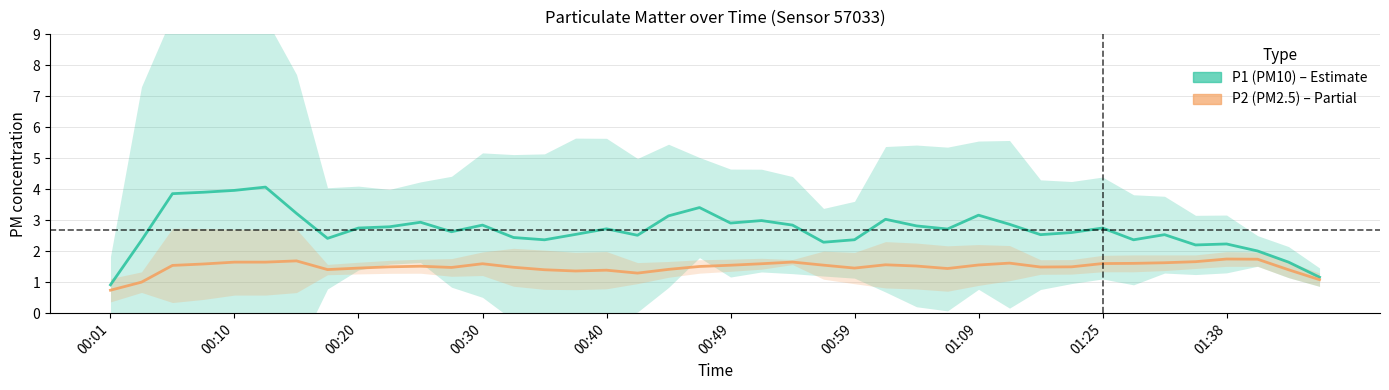

True or false: P1 (PM10) and P2 (PM2.5) cross at least once.

False